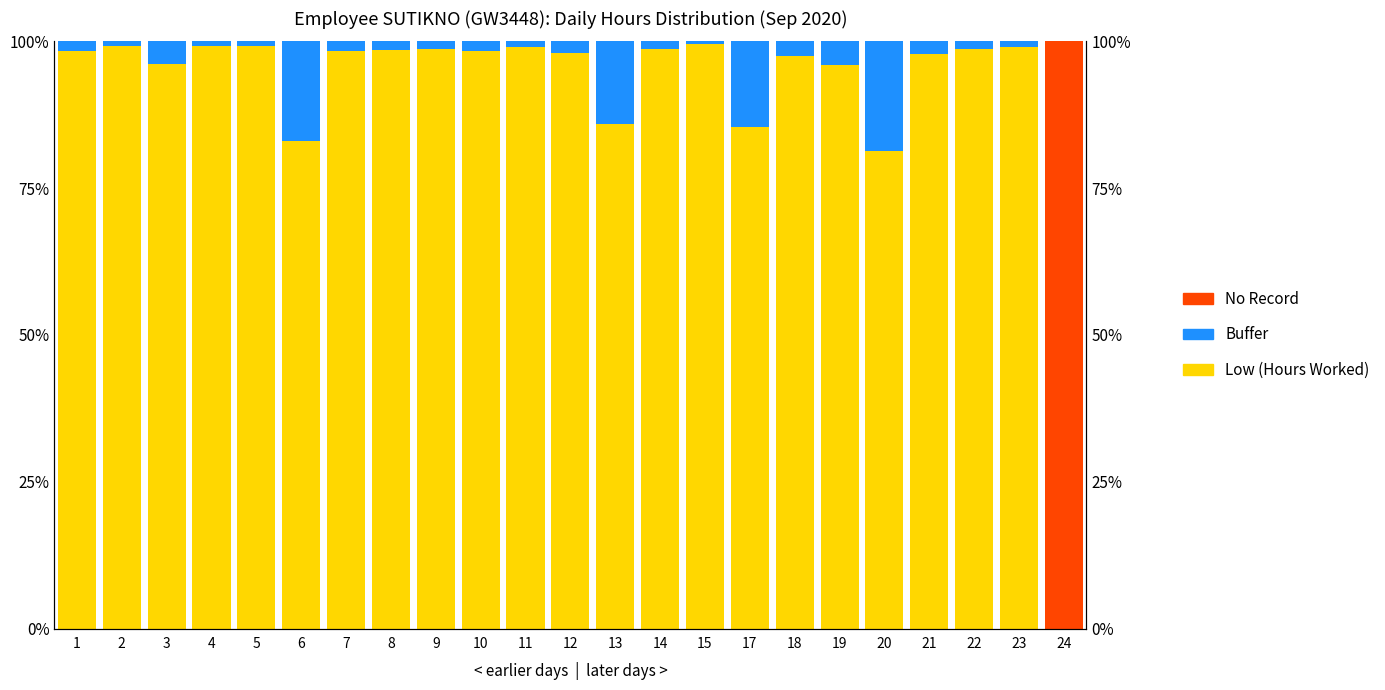

Rank the categories by No Record value from lowest to highest.

1, 2, 3, 4, 5, 6, 7, 8, 9, 10, 11, 12, 13, 14, 15, 17, 18, 19, 20, 21, 22, 23, 24